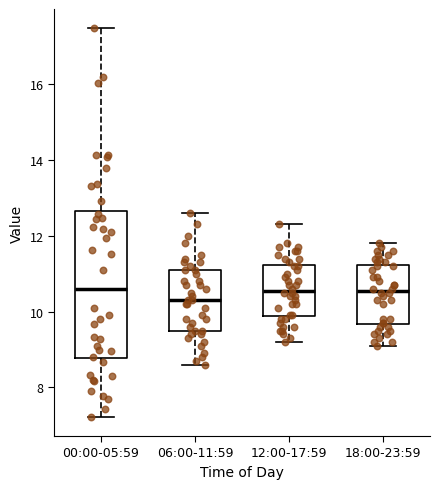

Where does the median line of the box for 12:00-17:59 sit on the y-axis? The values are not printed on the chart, so give them approximately, as read against the axis.

10.6